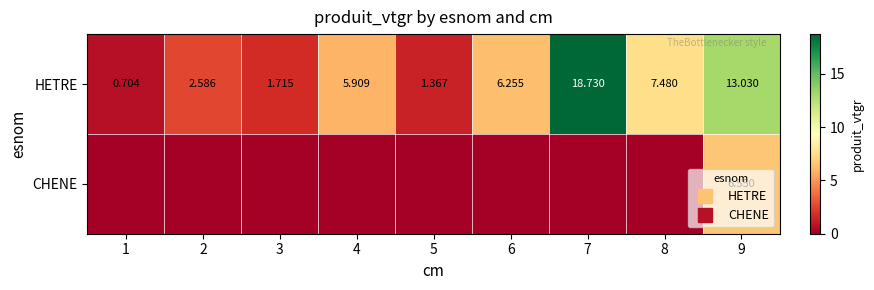

The value of CHENE at 1 is 0.0. True or false?

True